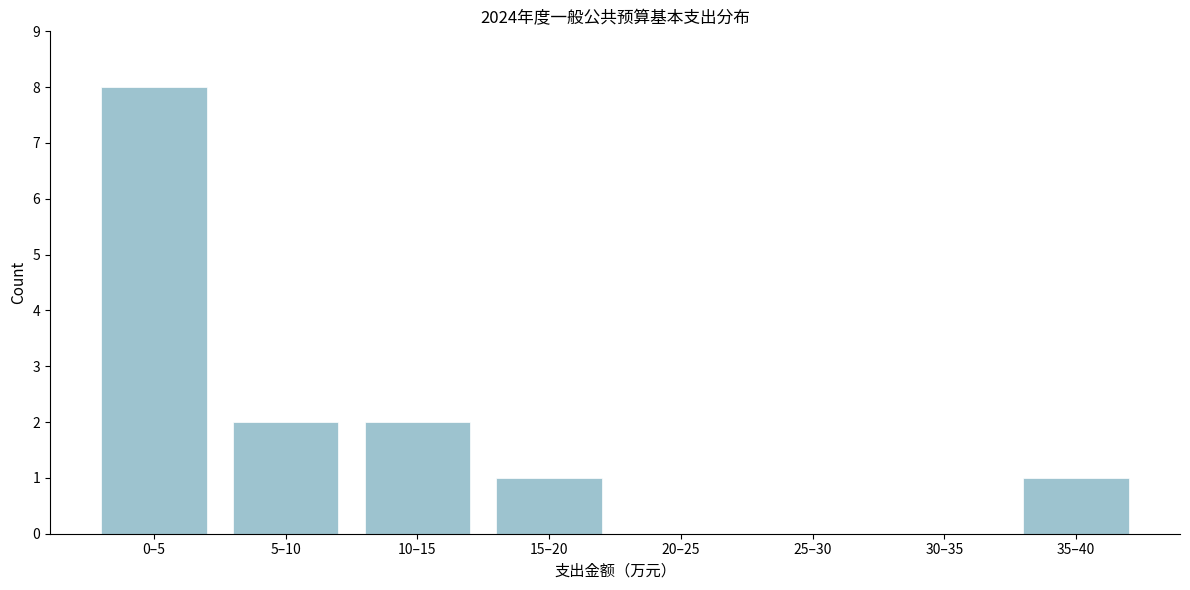

Reading right to left, transcribe all the data shown in this chart.

35–40=1	30–35=0	25–30=0	20–25=0	15–20=1	10–15=2	5–10=2	0–5=8